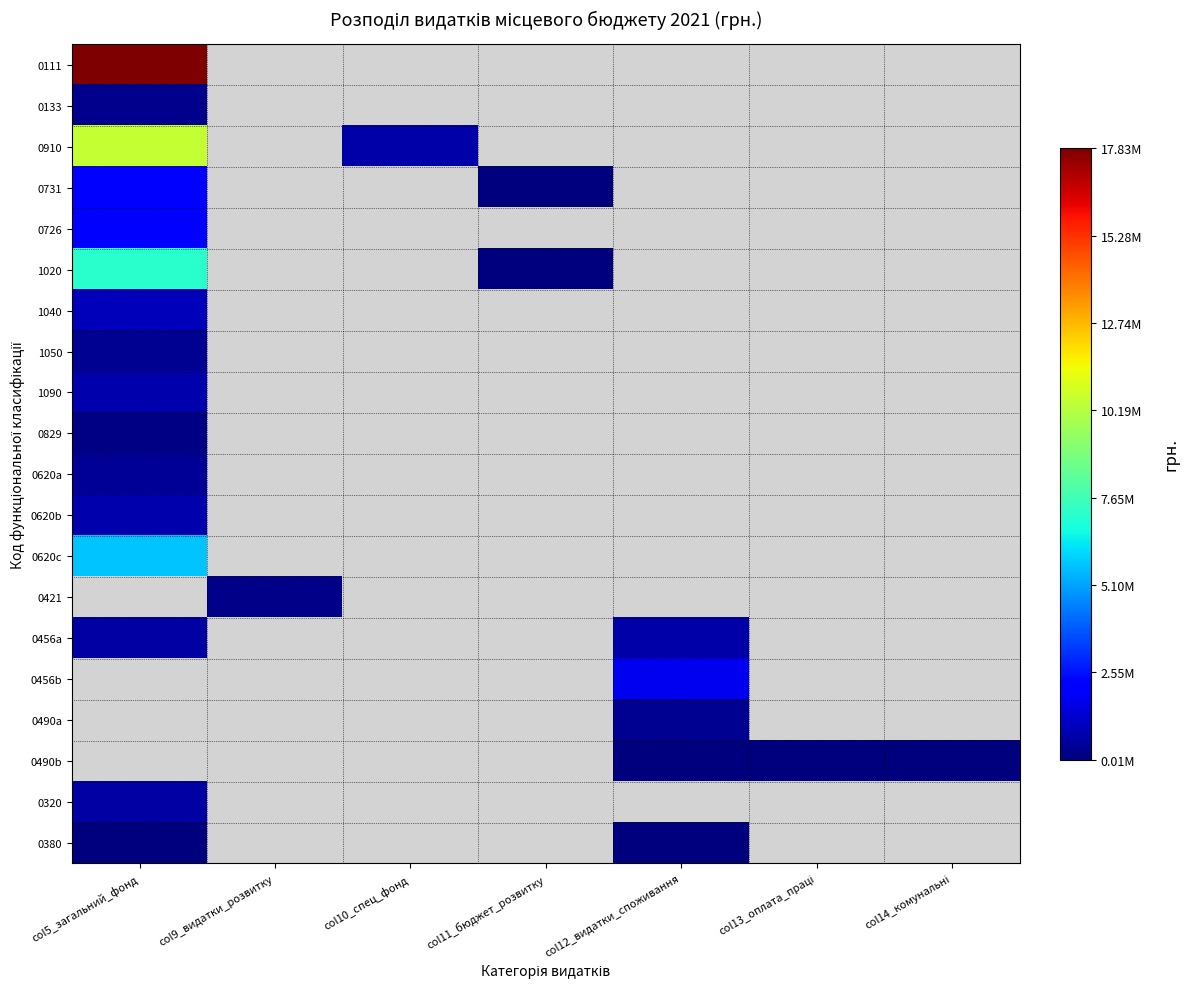

How many positive values does the 0421 series have?

1